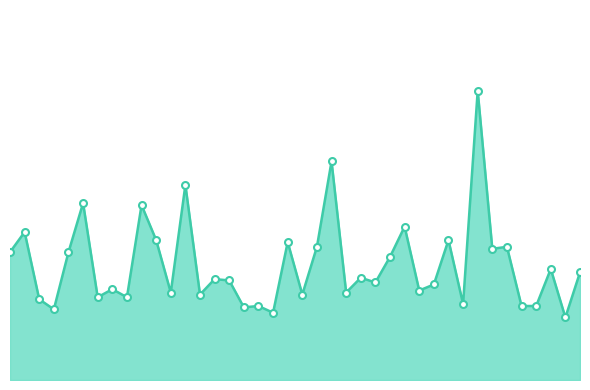

Reading left to right, transcribe all the data shown in this chart.

00:00=1.9	00:02=2.2	00:05=1.2	00:07=1.1	00:09=1.9	00:12=2.6	00:14=1.2	00:17=1.4	00:19=1.2	00:22=2.6	00:24=2.1	00:27=1.3	00:29=2.9	00:32=1.3	00:34=1.5	00:37=1.5	00:39=1.1	00:42=1.1	00:44=1.0	00:47=2.0	00:49=1.3	00:52=2.0	00:54=3.2	00:57=1.3	00:59=1.5	01:02=1.4	01:04=1.8	01:07=2.3	01:09=1.3	01:12=1.4	01:17=2.1	01:20=1.1	01:22=4.3	01:25=1.9	01:27=2.0	01:30=1.1	01:32=1.1	01:35=1.6	01:37=0.9	01:40=1.6